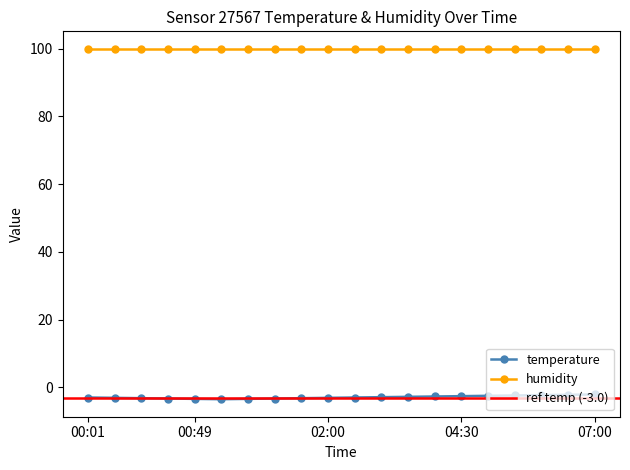

At which category does the chart reach its peak across all series?

07:00